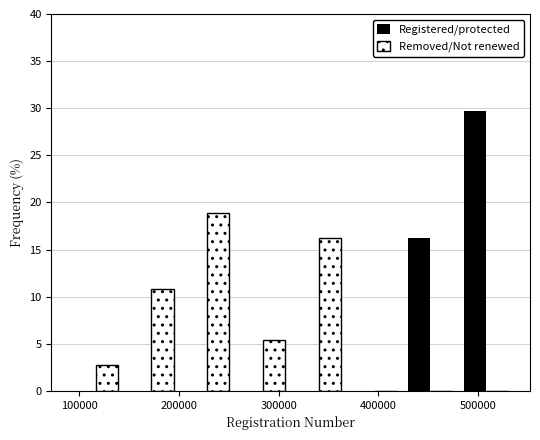

Reading left to right, transcribe this chart: for each range on the x-axis, give the height of each series' bar. Neither the bar edges nor the heights are printed on the chart, so give them approximately, as read against the axes.

90000 to 140000: Registered/protected=0	Removed/Not renewed=2.5
140000 to 200000: Registered/protected=0	Removed/Not renewed=11.0
200000 to 260000: Registered/protected=0	Removed/Not renewed=19.0
260000 to 310000: Registered/protected=0	Removed/Not renewed=5.5
310000 to 370000: Registered/protected=0	Removed/Not renewed=16.0
370000 to 420000: Registered/protected=0	Removed/Not renewed=0
420000 to 480000: Registered/protected=16.0	Removed/Not renewed=0
480000 to 540000: Registered/protected=29.5	Removed/Not renewed=0